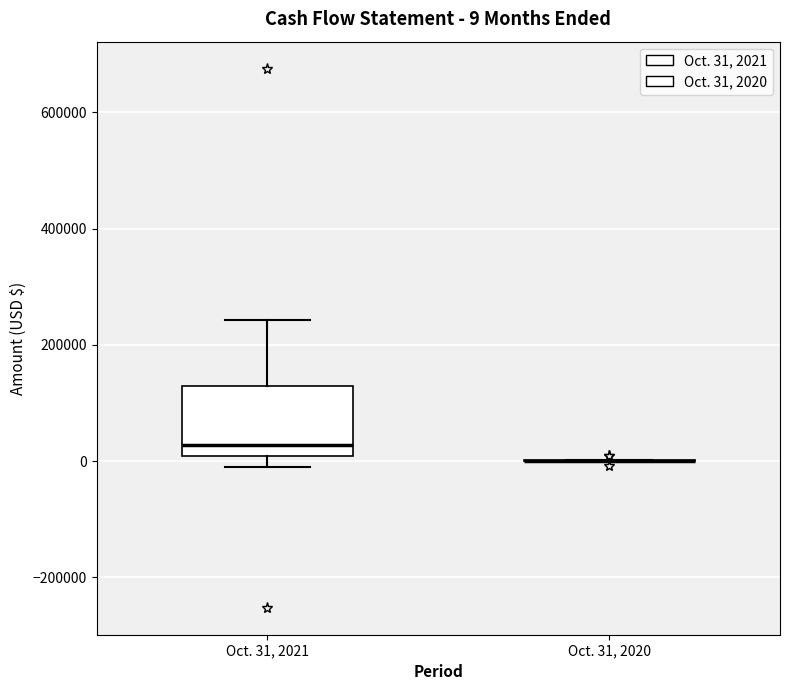

Comparing the boxes themselves (not the whiskers), which one is the tallest?

Oct. 31, 2021